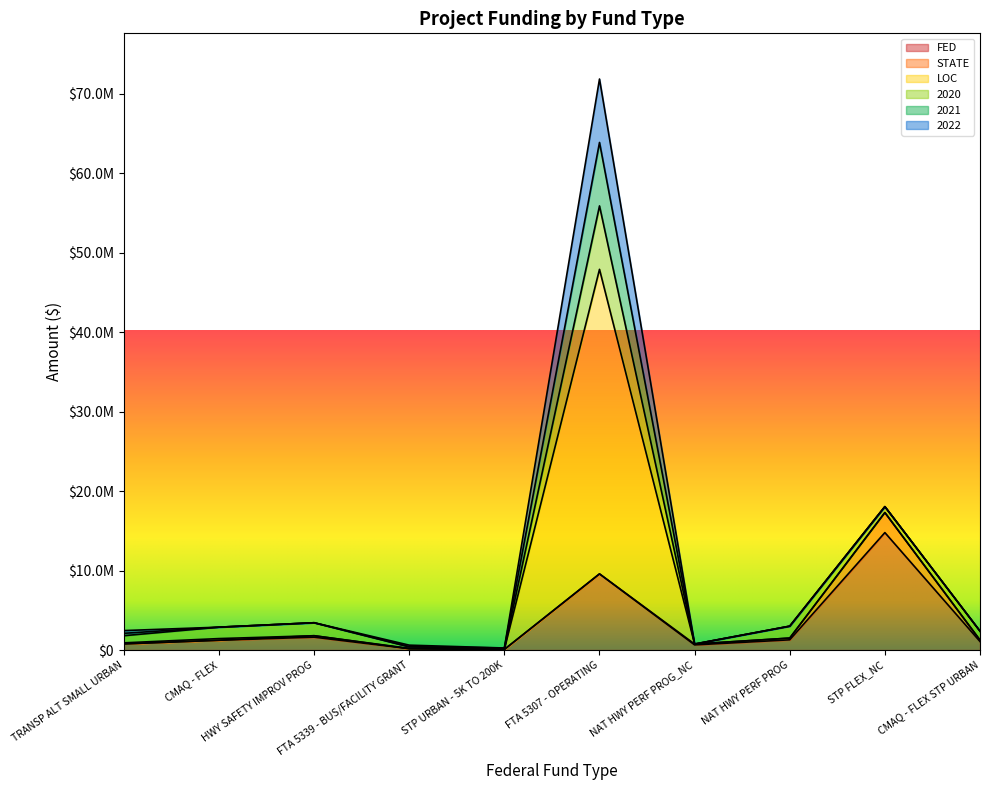

How many data points in 2022 are above 0?

3